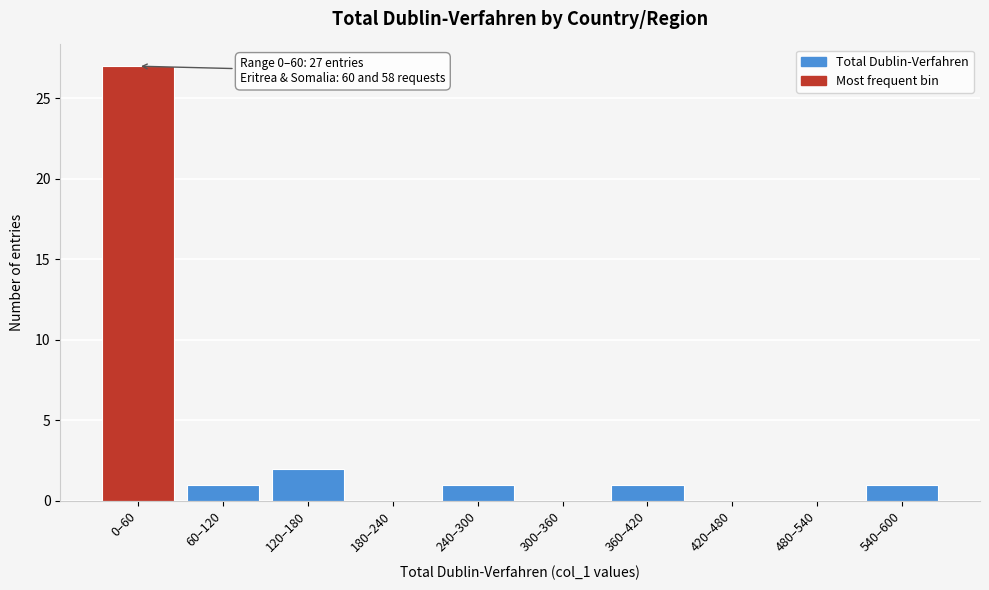

Reading left to right, transcribe all the data shown in this chart.

0–60=27	60–120=1	120–180=2	180–240=0	240–300=1	300–360=0	360–420=1	420–480=0	480–540=0	540–600=1